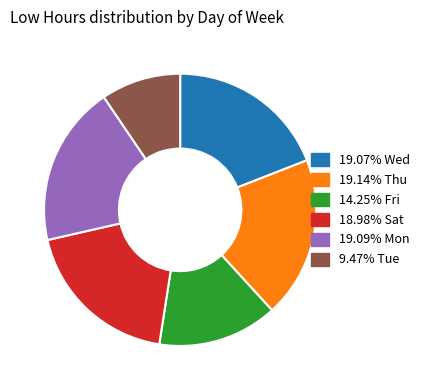

Does any single category account for the majority?

No